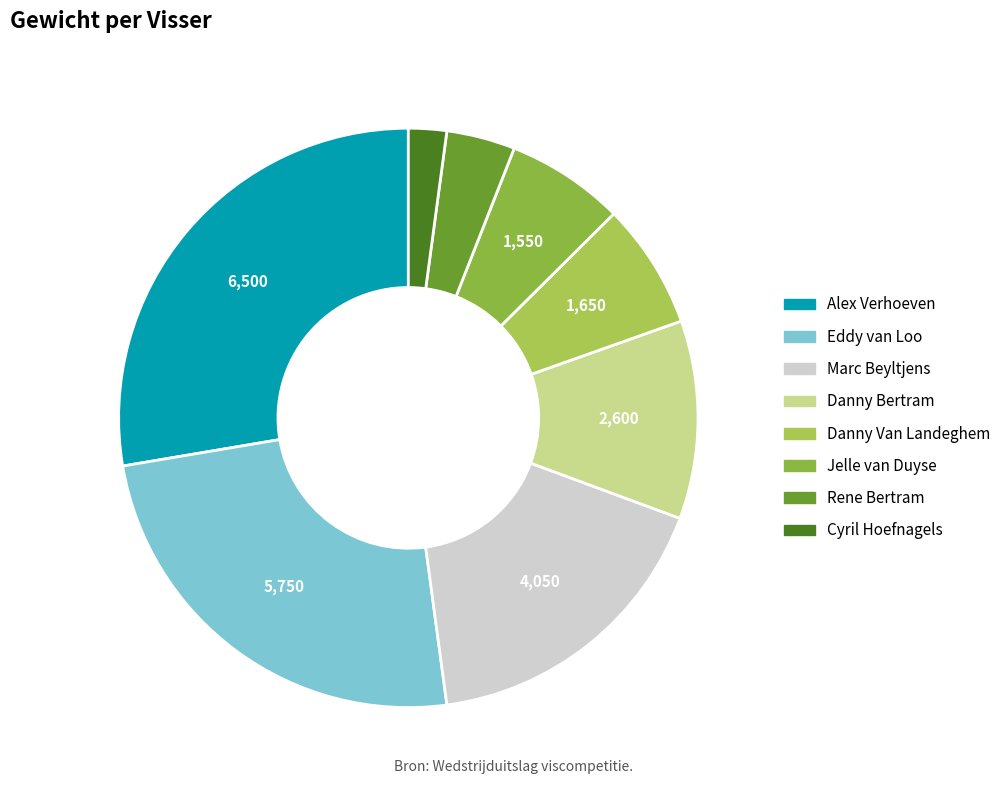

What percentage is the Danny Bertram slice, to the nearest percent?

11%